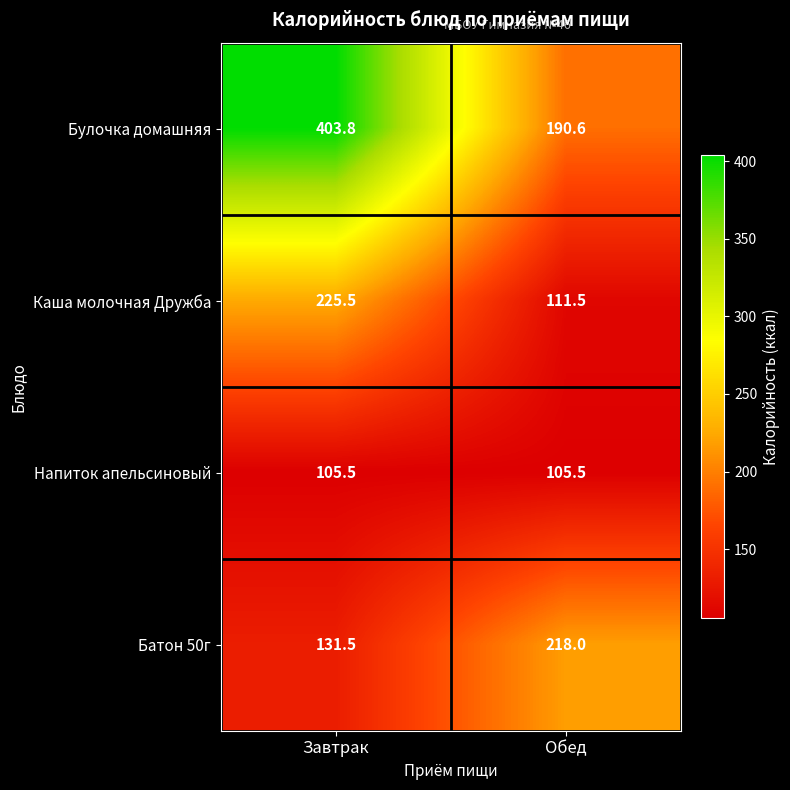

How many categories are shown in the chart?

2